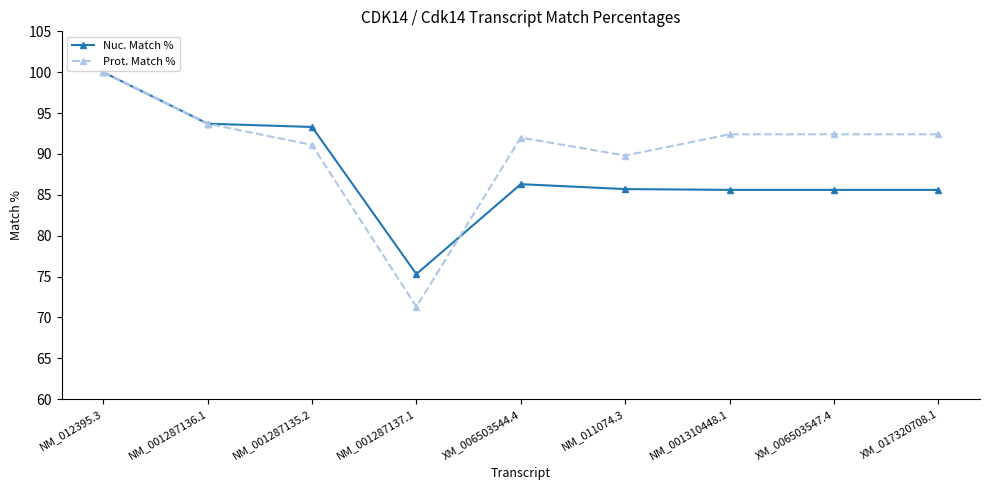

At which label does Prot. Match % first exceed 92?

NM_012395.3